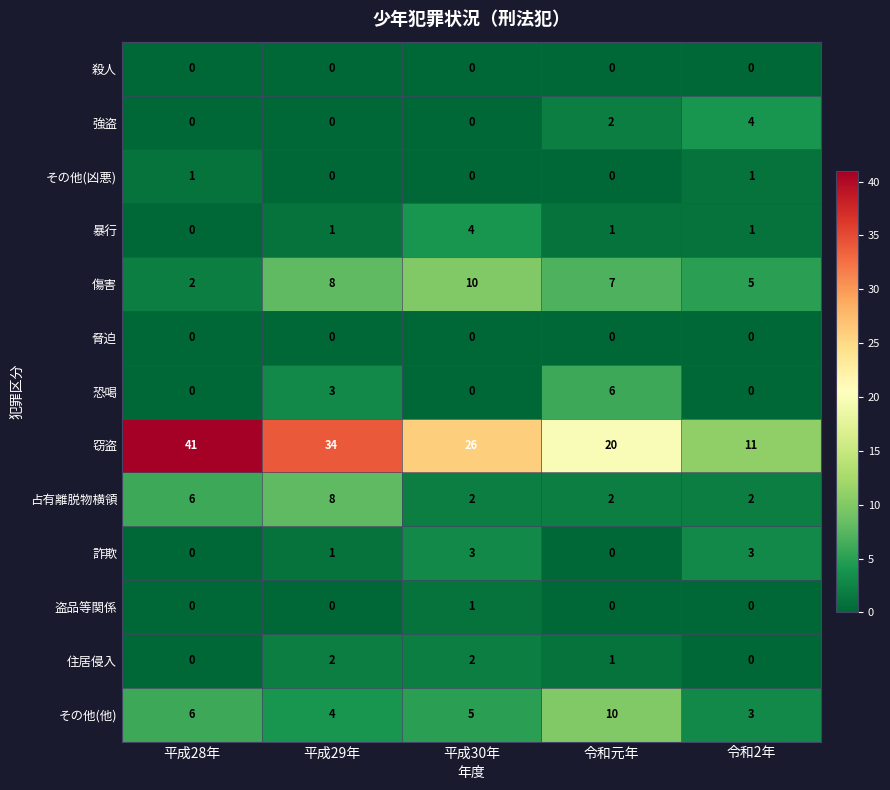

List the labels in order of 傷害 value, largest first.

平成30年, 平成29年, 令和元年, 令和2年, 平成28年